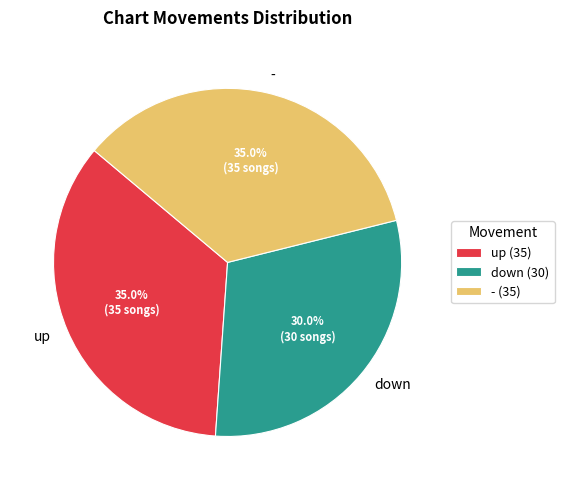

Between down and up, which is larger?

up